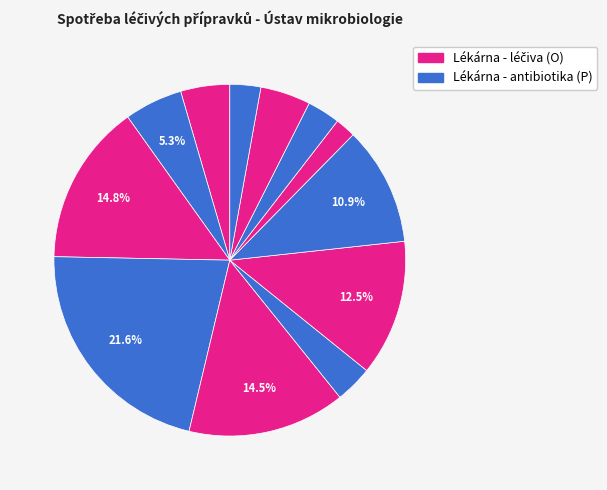

How many slices are in this pie chart?

12